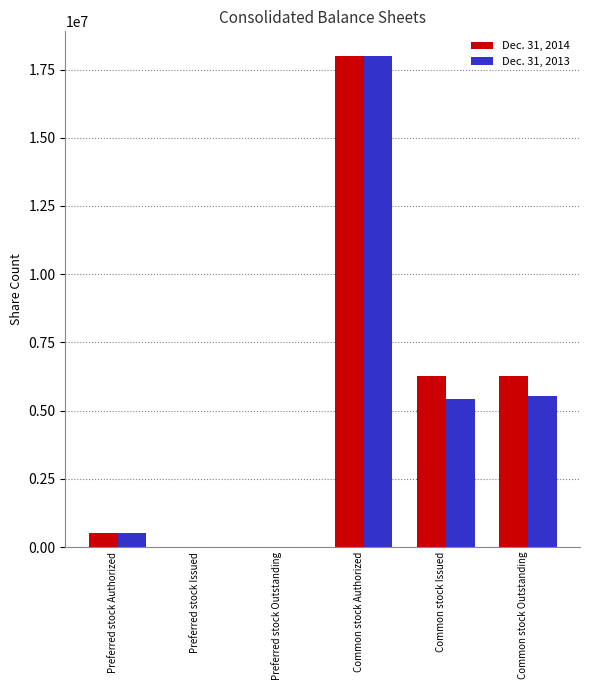

At which category is the sum across all series the highest?

Common stock Authorized